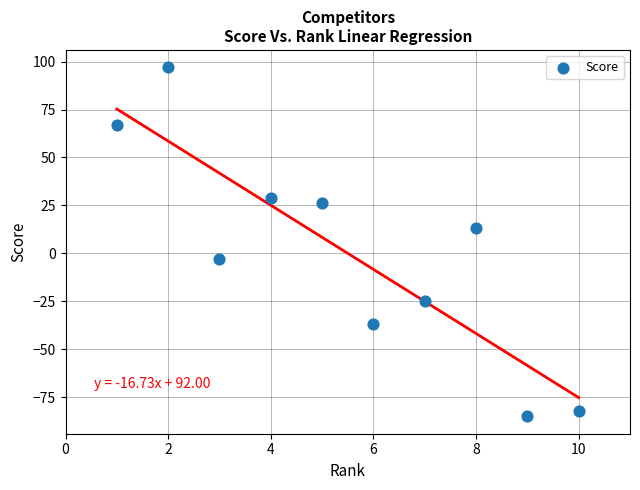

What is the average X value?

6